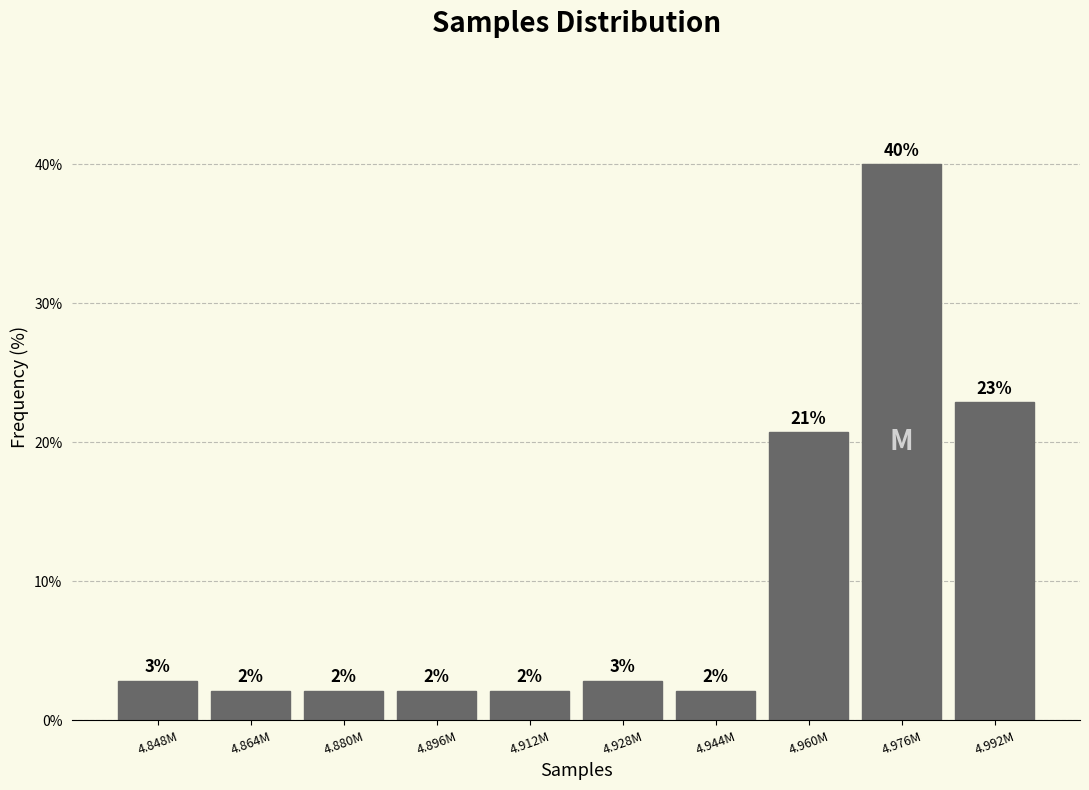

How many bars are there in total?

10